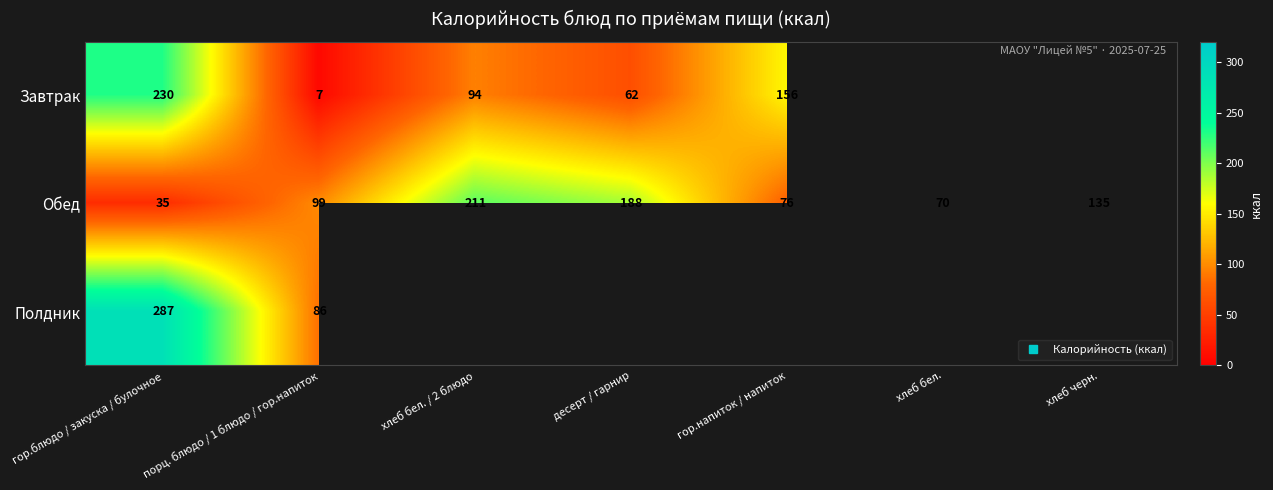

What is the difference between the maximum and minimum values in the Обед series?

176.0